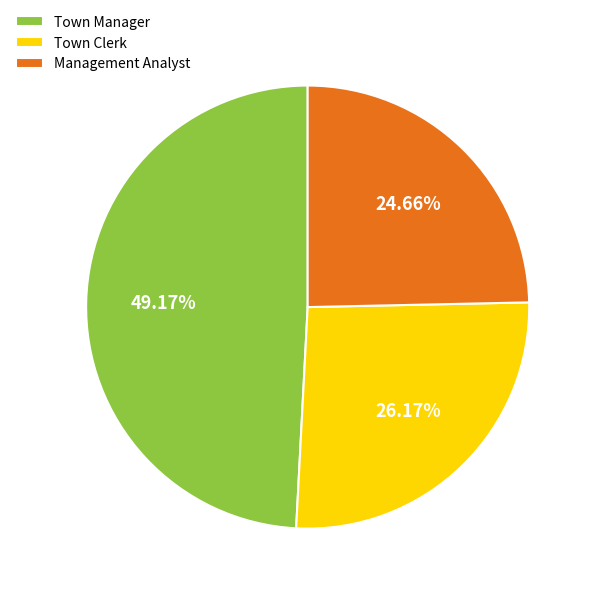

How many slices are in this pie chart?

3